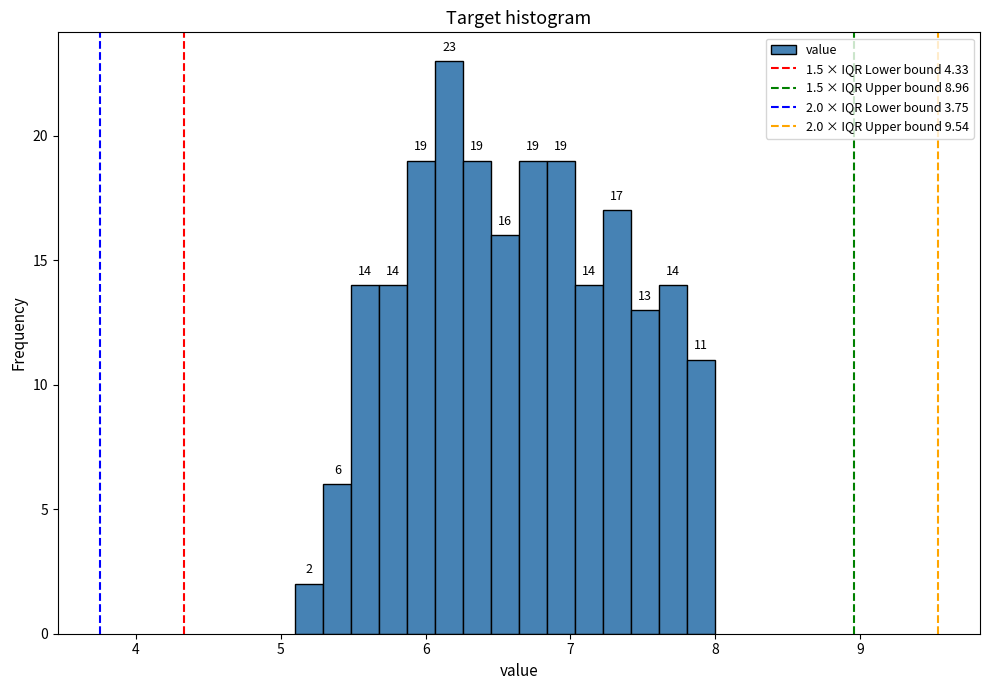

Around what value on the x-axis is the tallest bar? Give the approximate position of its centre, as read against the axis.

6.2